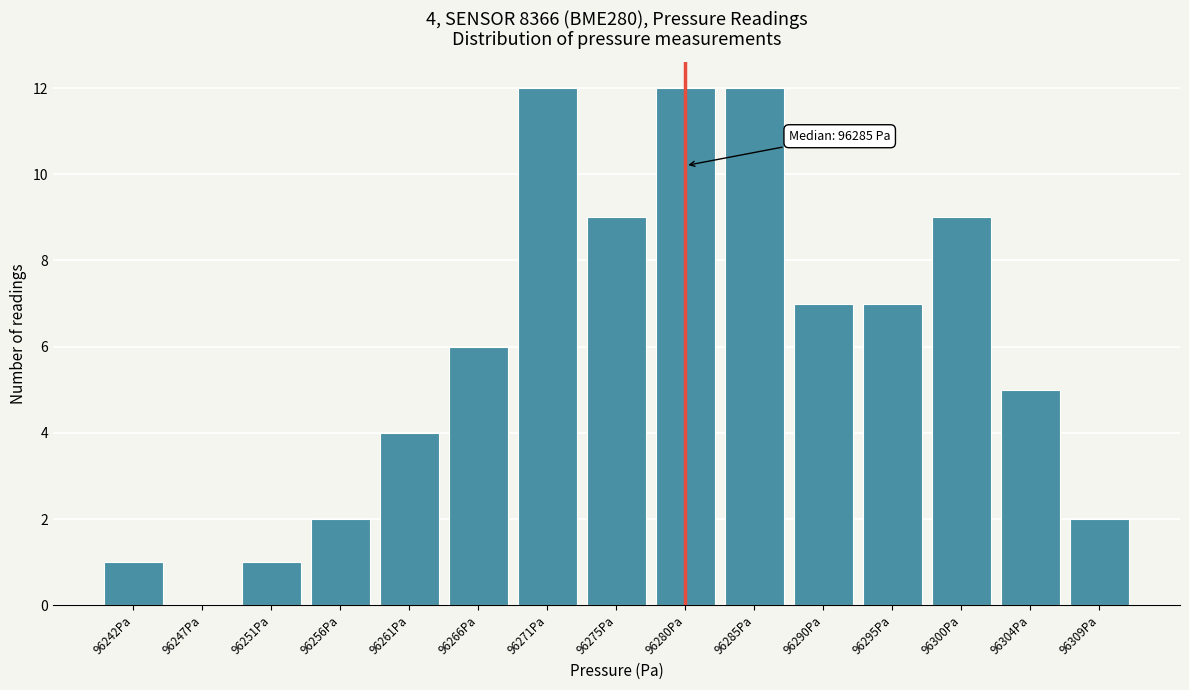

Reading left to right, transcribe all the data shown in this chart.

96242Pa=1	96247Pa=0	96251Pa=1	96256Pa=2	96261Pa=4	96266Pa=6	96271Pa=12	96275Pa=9	96280Pa=12	96285Pa=12	96290Pa=7	96295Pa=7	96300Pa=9	96304Pa=5	96309Pa=2